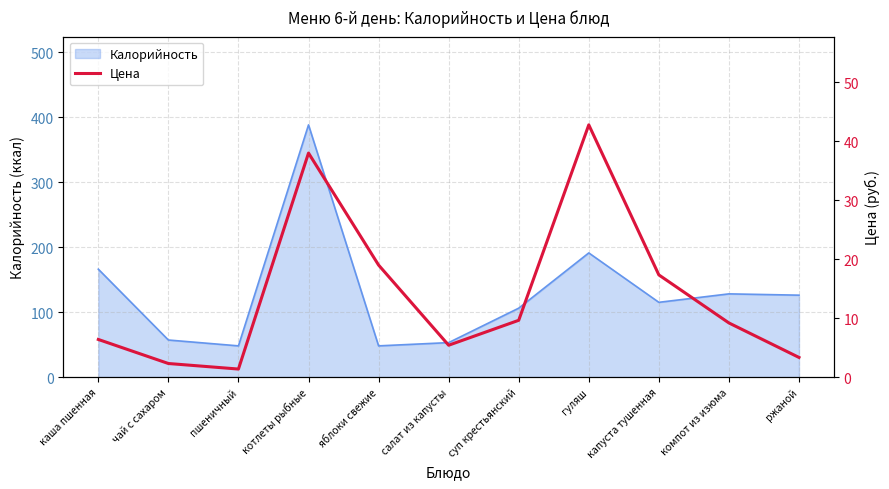

What is the minimum value for Калорийность?

48